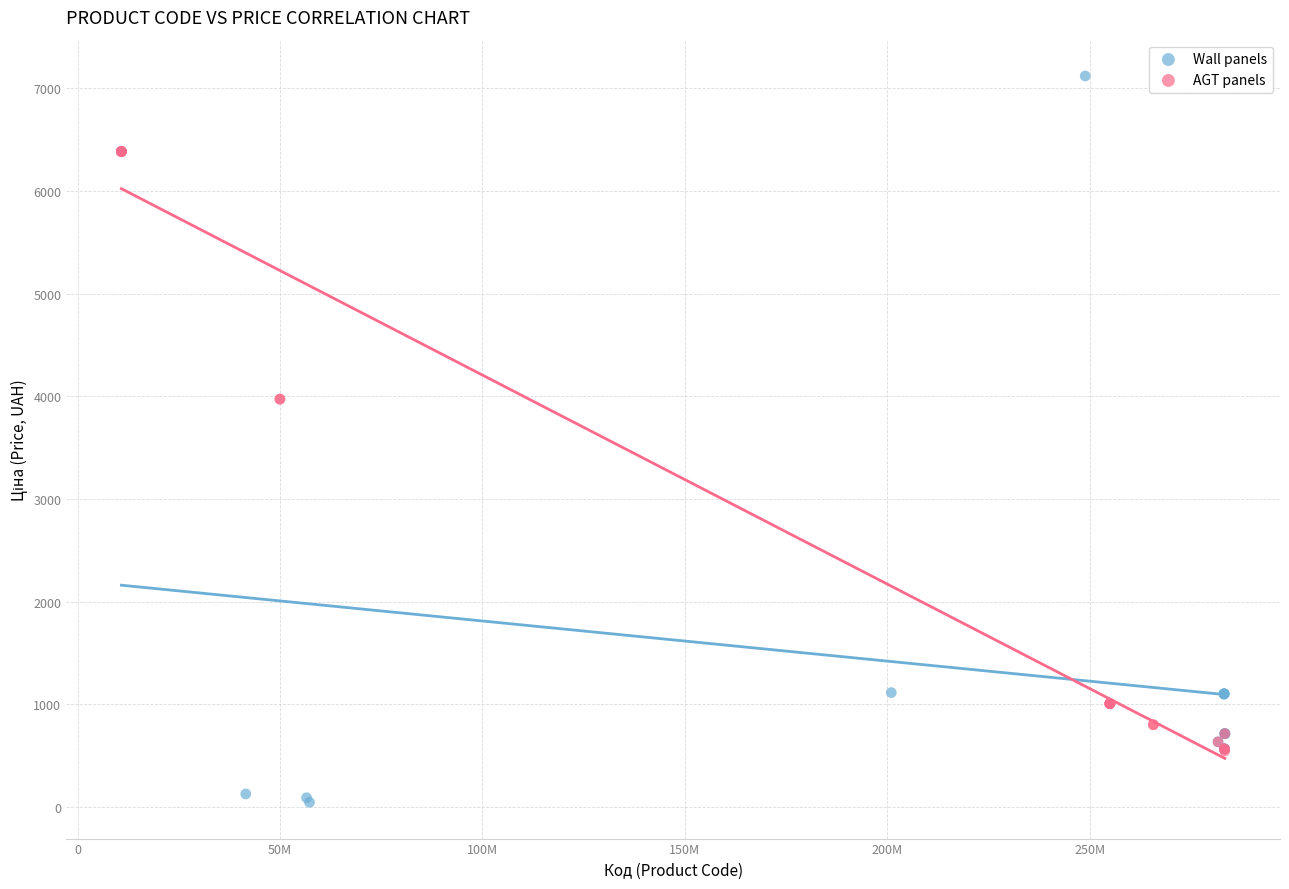

Which series reaches the maximum Y coordinate?

Wall panels